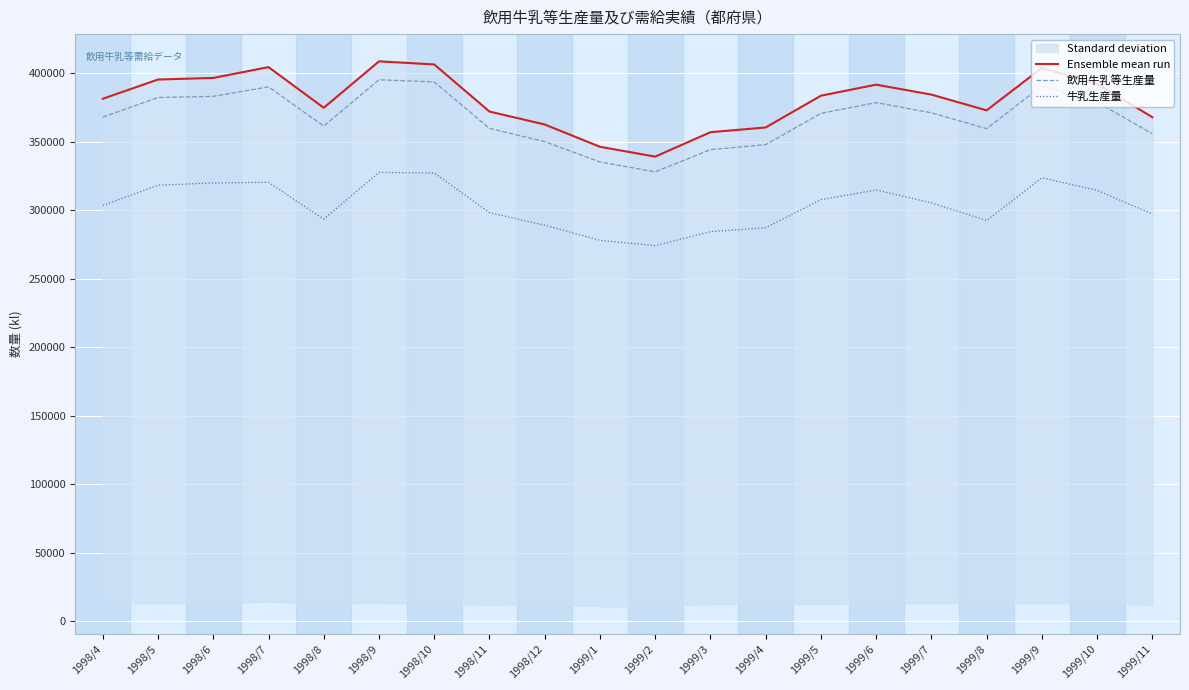

What is the label of the 12th point from the left?

1999/3